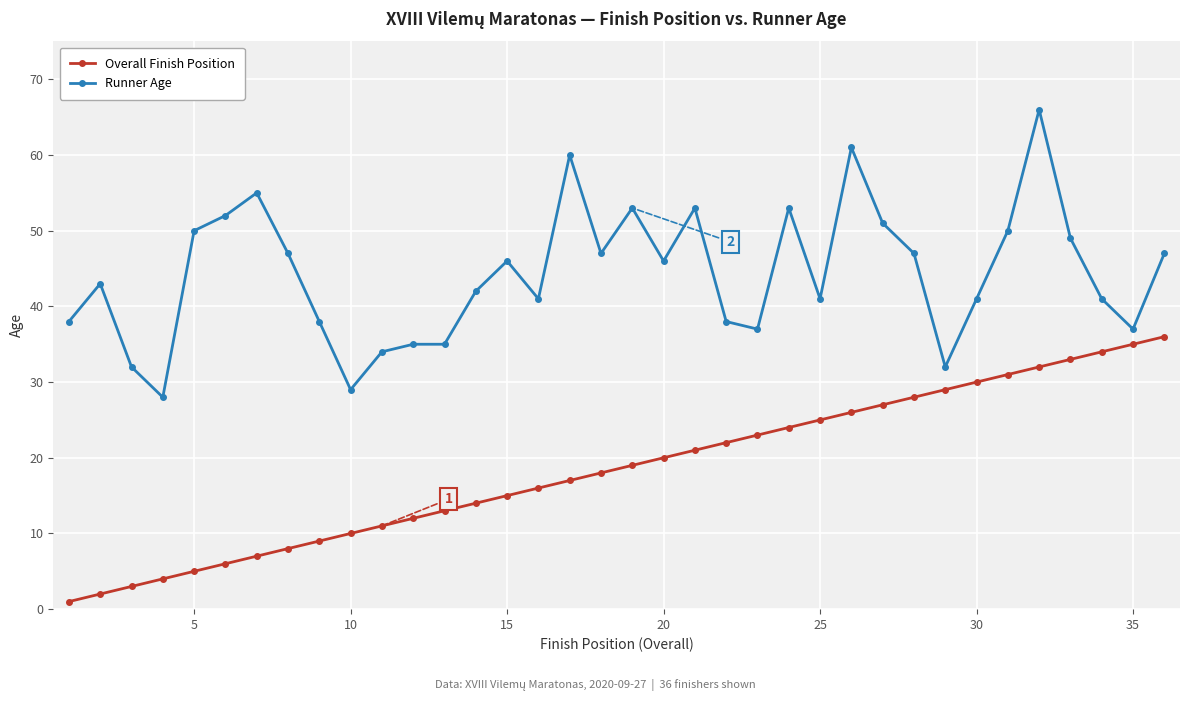

What is the smallest value displayed?

1